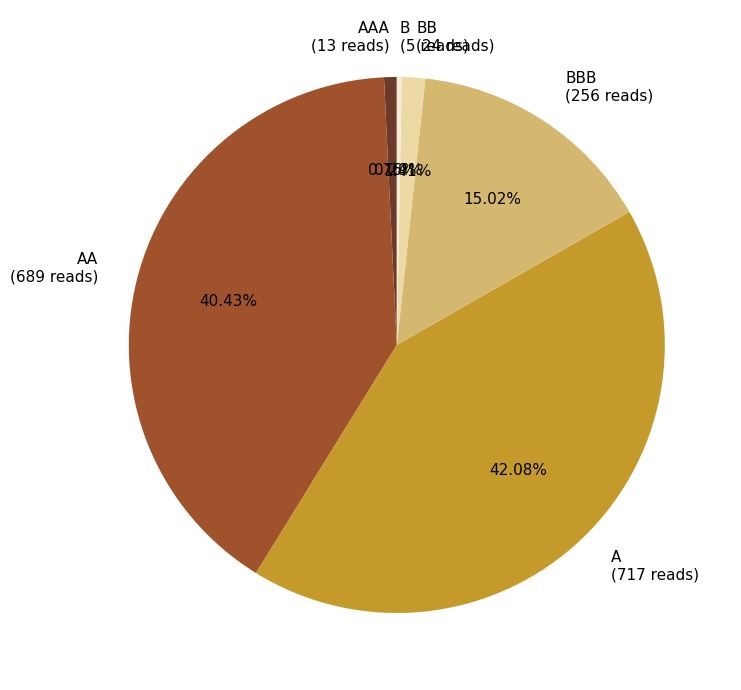

Is there any slice that represents more than half of the pie?

No